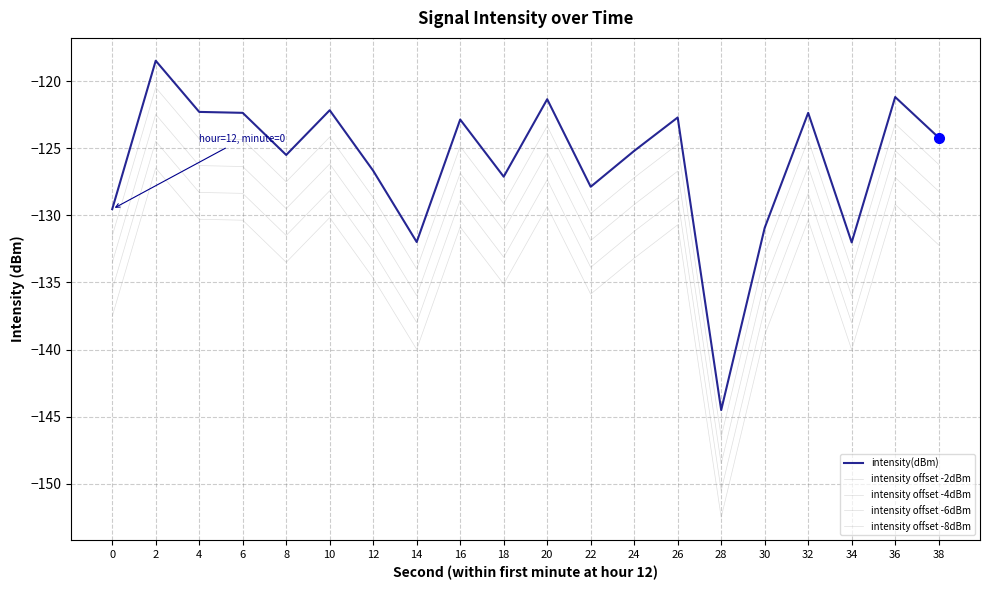

Does the chart display data point markers on the line(s)?

No